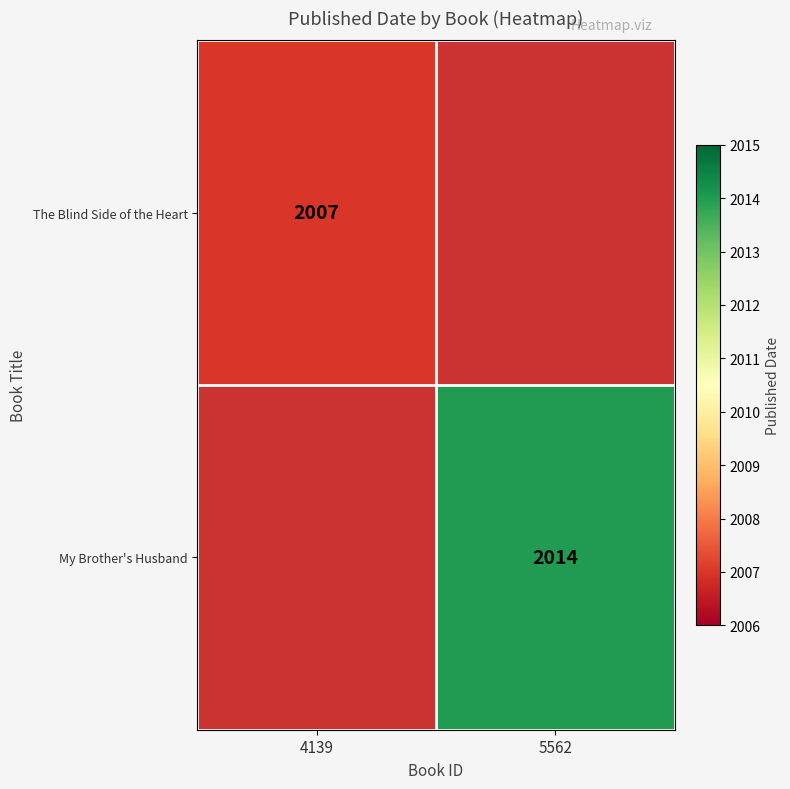

At how many categories does at least one series exceed 2007?

1